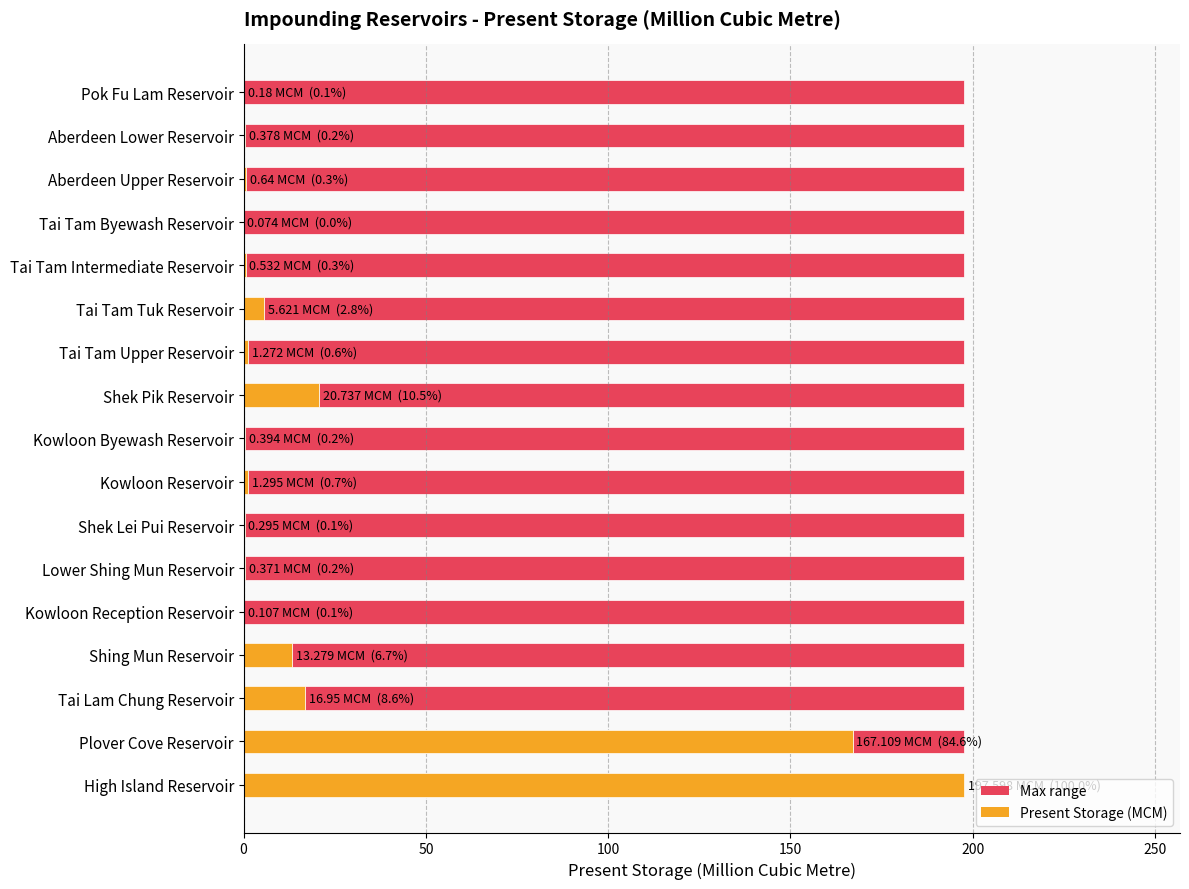

What is the sum of the values at Tai Tam Tuk Reservoir and Tai Tam Byewash Reservoir?

5.7